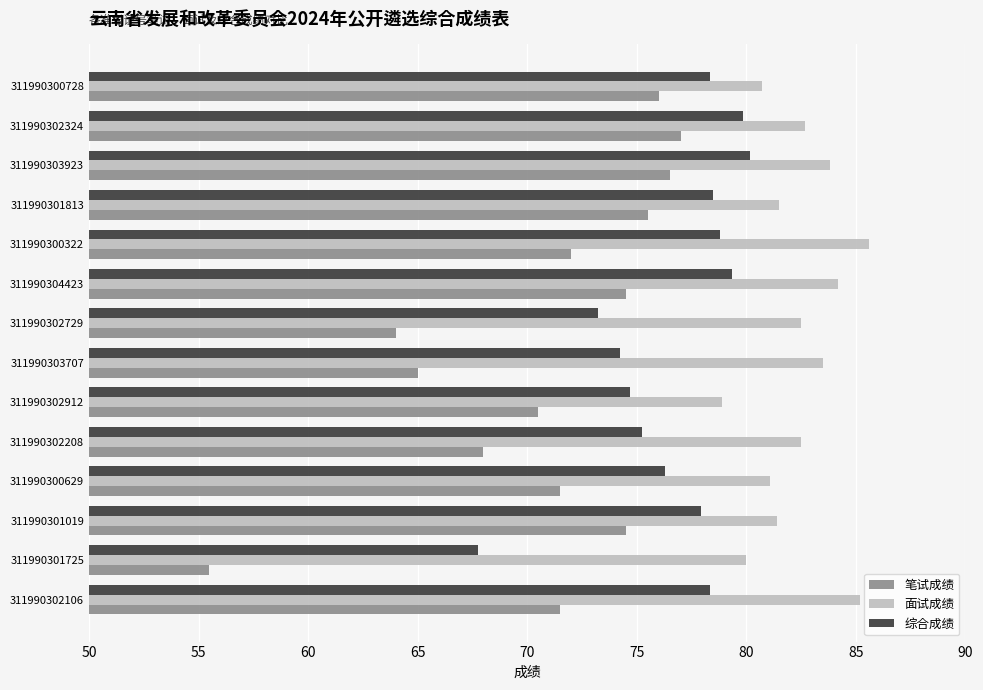

What is the difference between the maximum and second lowest values in the 笔试成绩 series?

13.0